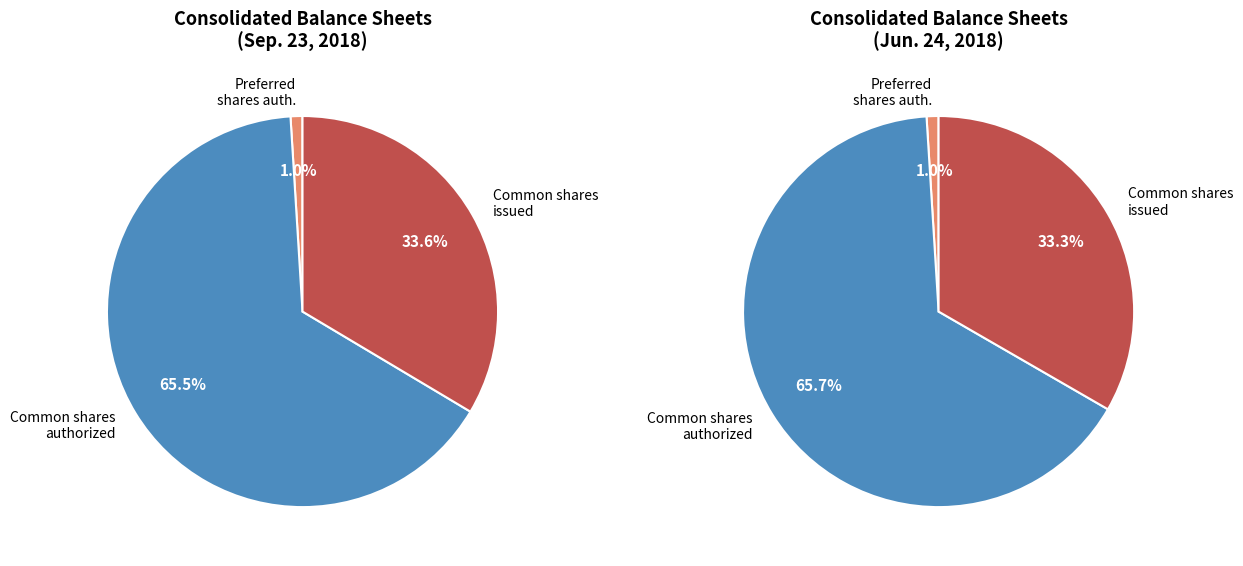

What is the change in value from Preferred stock, shares issued to Common stock, shares authorized?

+200000